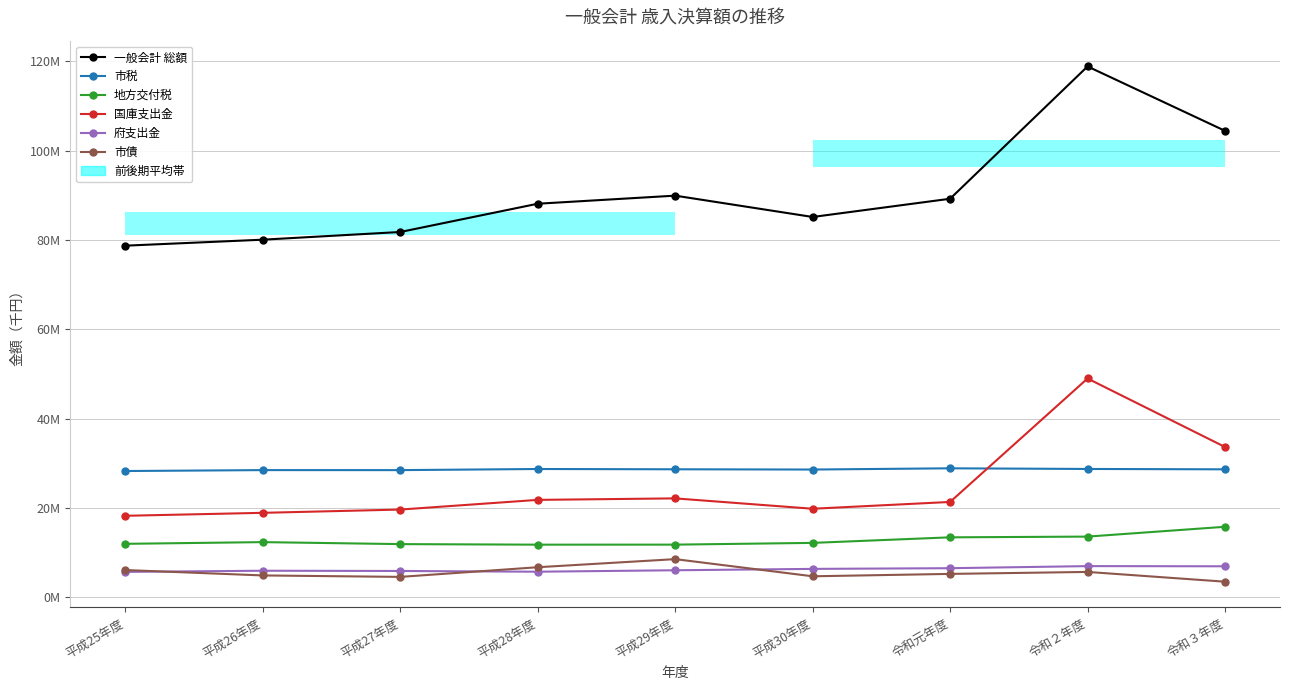

How many categories are shown in the chart?

9